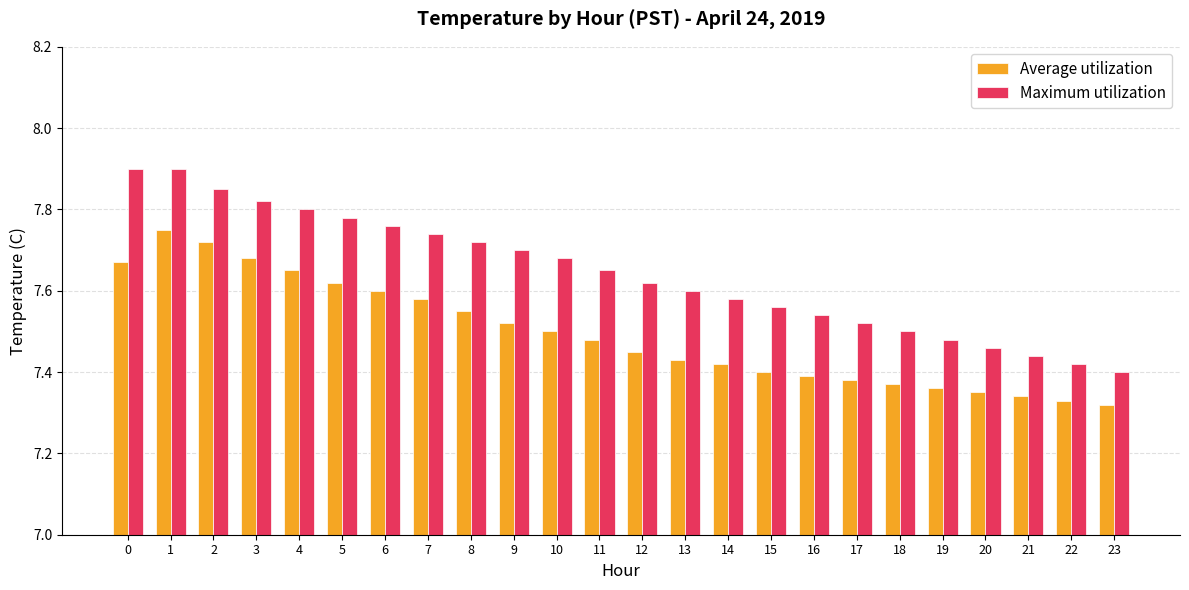

Rank the series by their maximum value, from highest to lowest.

Maximum utilization, Average utilization